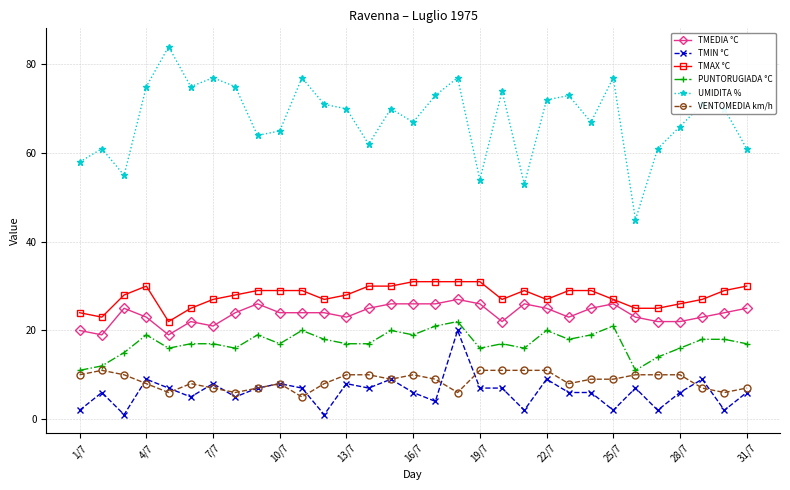

Which series has the largest total across all categories?

UMIDITA %